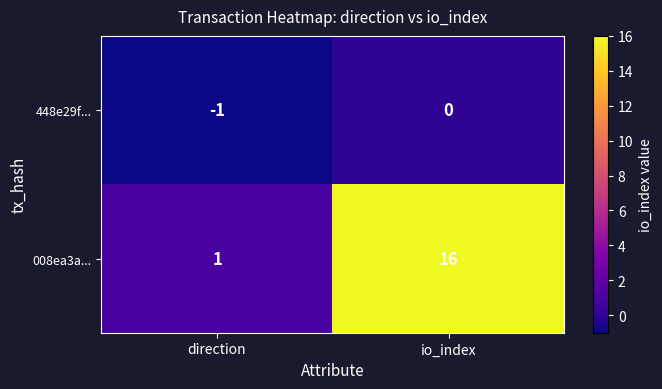

True or false: 008ea3a... has a value of 16 at io_index.

True